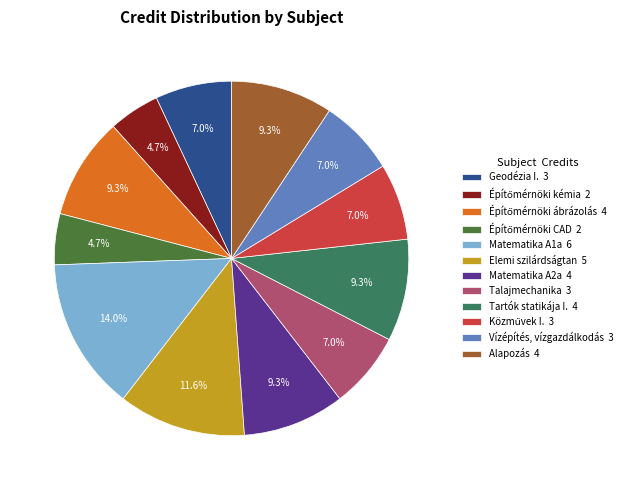

Is Vízépítés, vízgazdálkodás 3 the majority of the pie?

No